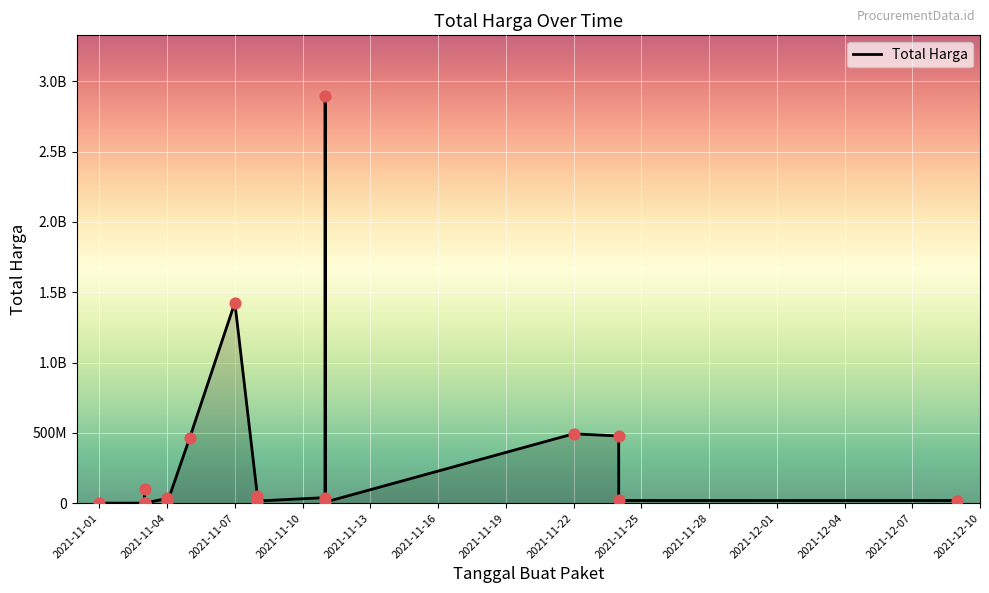

Which has a higher value, 2021-12-10 or 2021-12-07?

2021-12-10